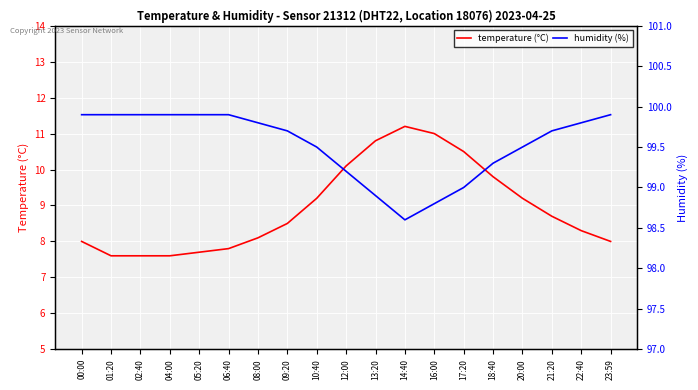

At 09:20, list the series in order from smallest to largest.

temperature (°C), humidity (%)